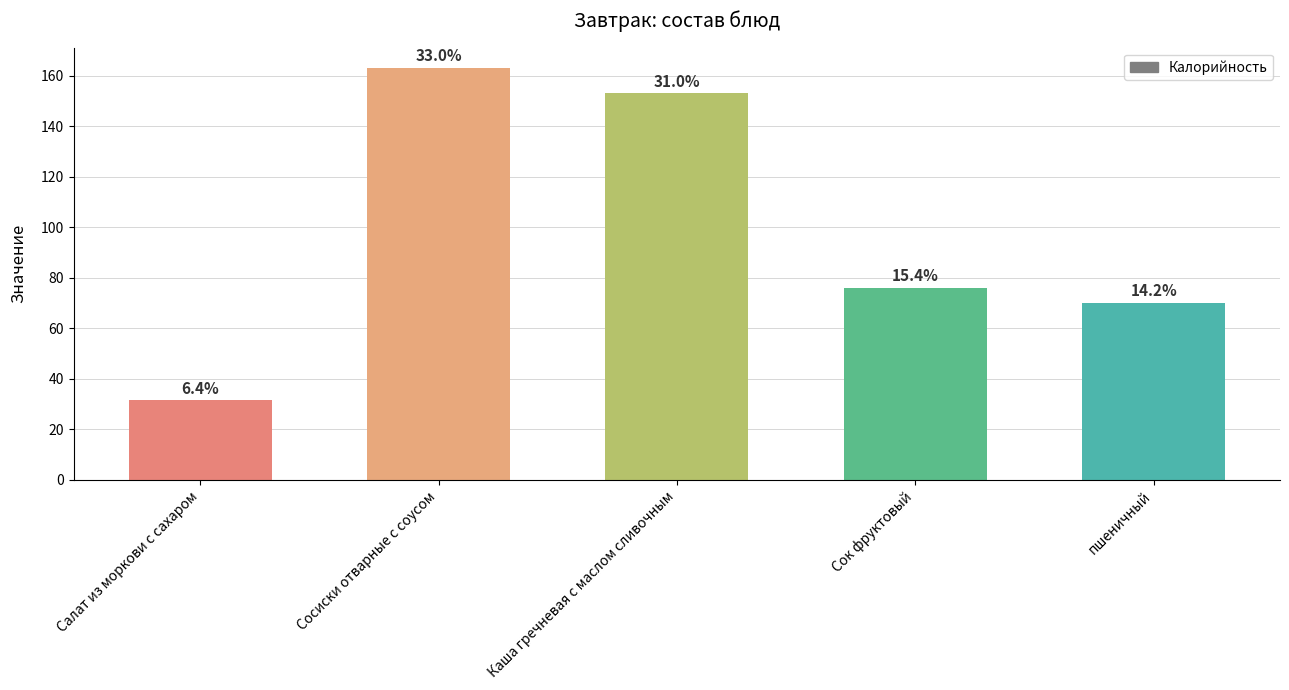

What is the label of the 3rd bar from the left?

Каша гречневая с маслом сливочным